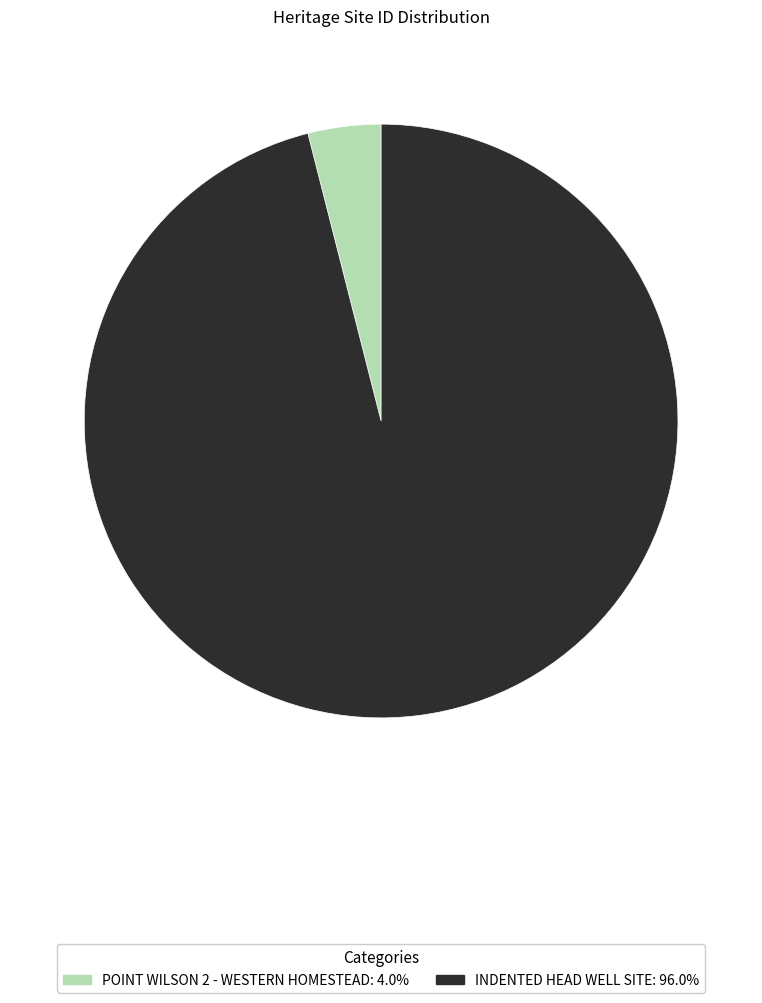

Do POINT WILSON 2 - WESTERN HOMESTEAD and INDENTED HEAD WELL SITE together represent more than half of the pie?

Yes